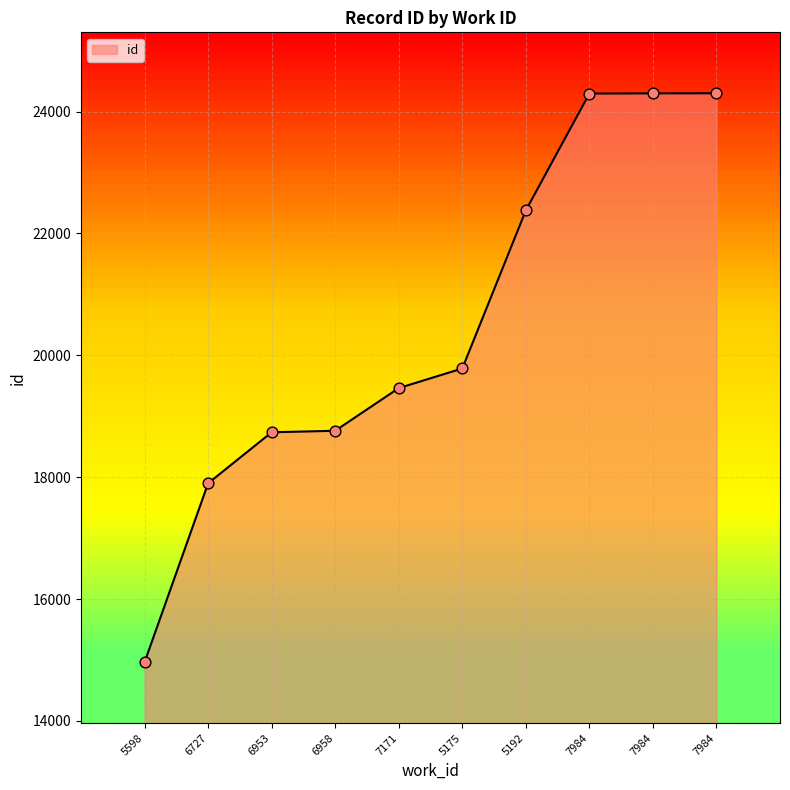

What is the ratio of the value at 5175 to the value at 5598?

1.3